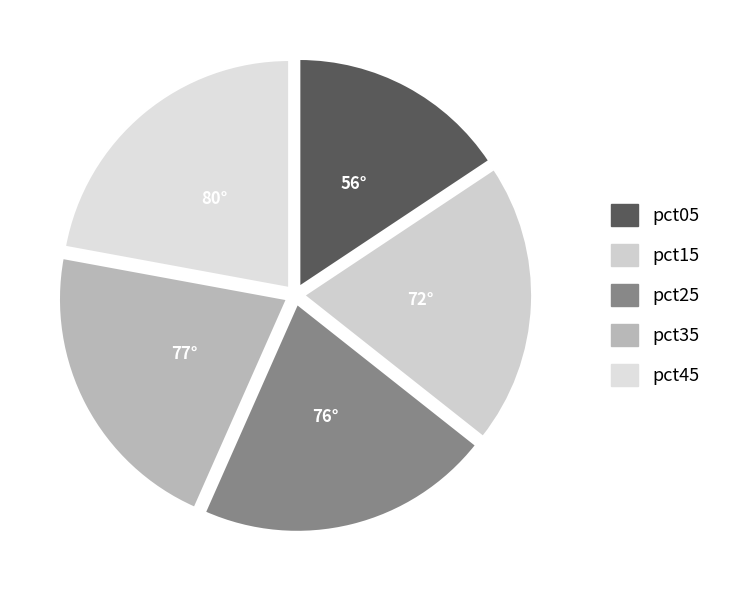

Count the number of slices in the pie.

5